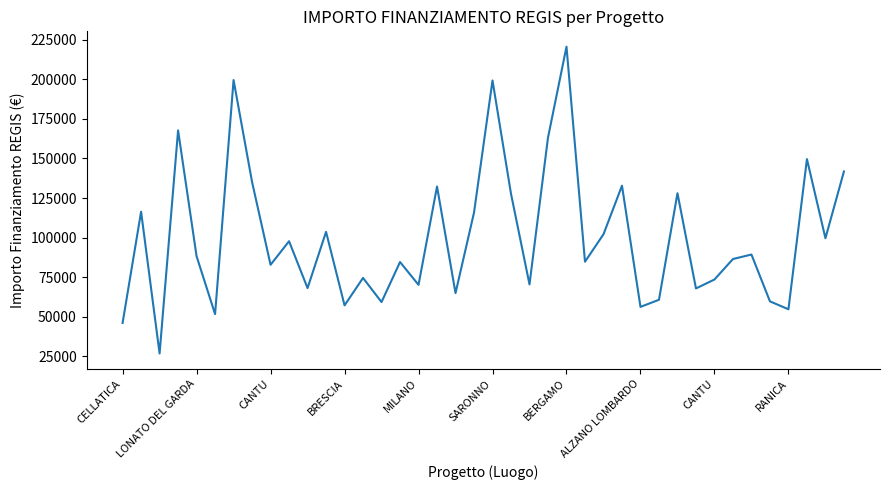

What is the difference between the maximum and minimum values?

193933.1